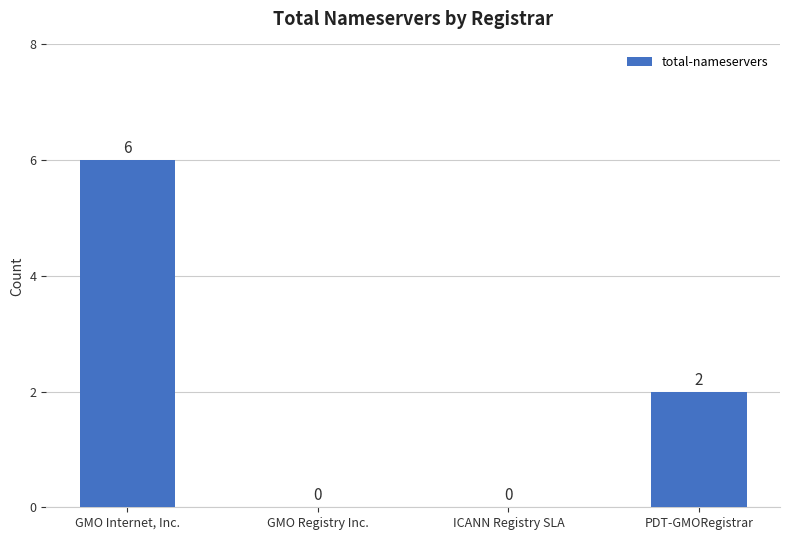

At which category does the chart reach its peak across all series?

GMO Internet, Inc.